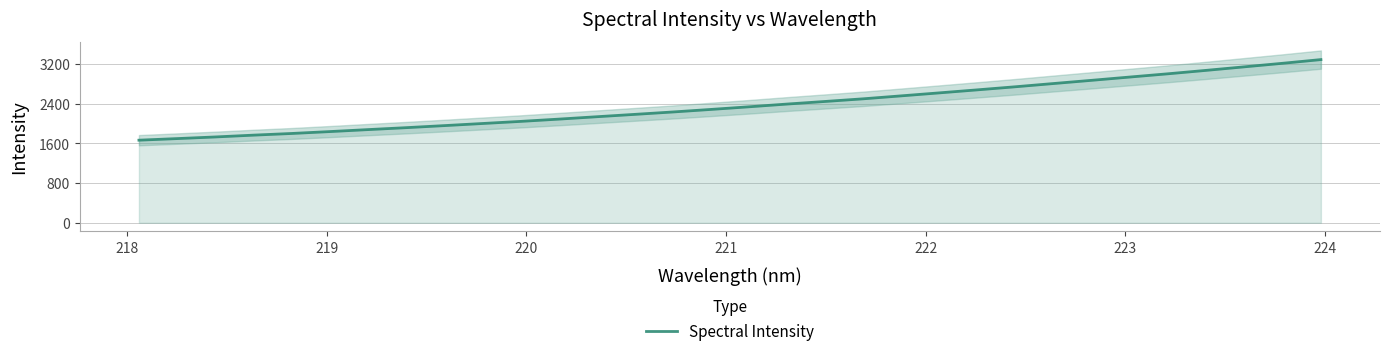

What is the highest value of the Spectral Intensity series?

3287.2